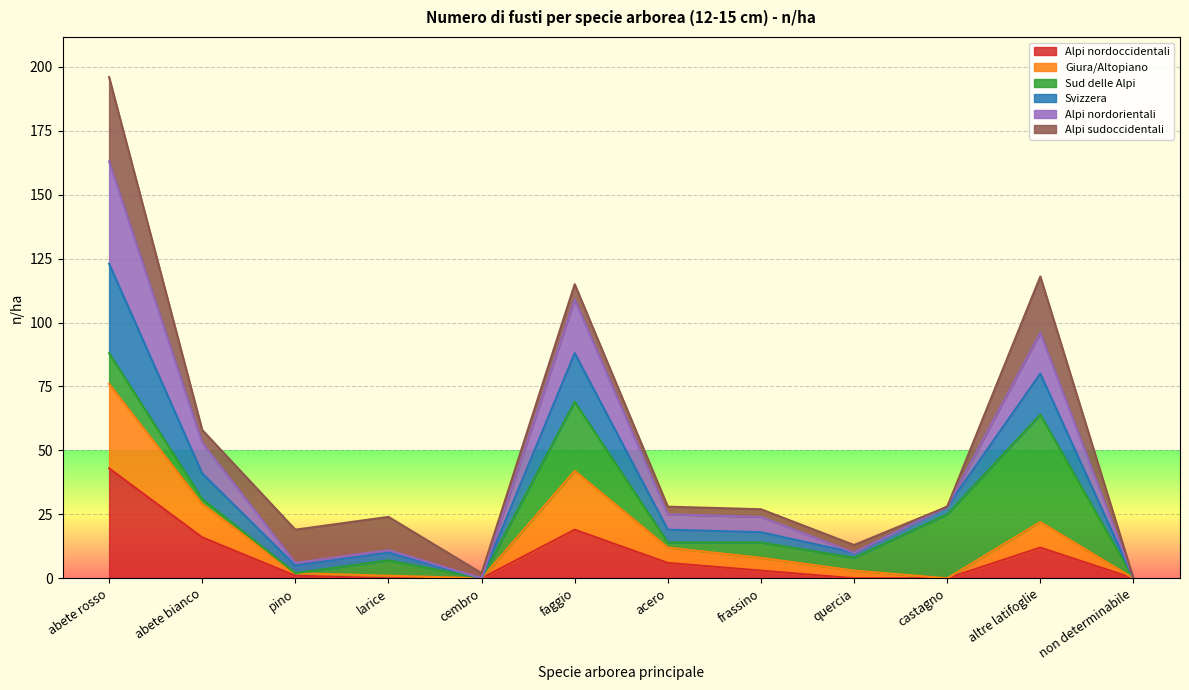

What position from the right is cembro?

8